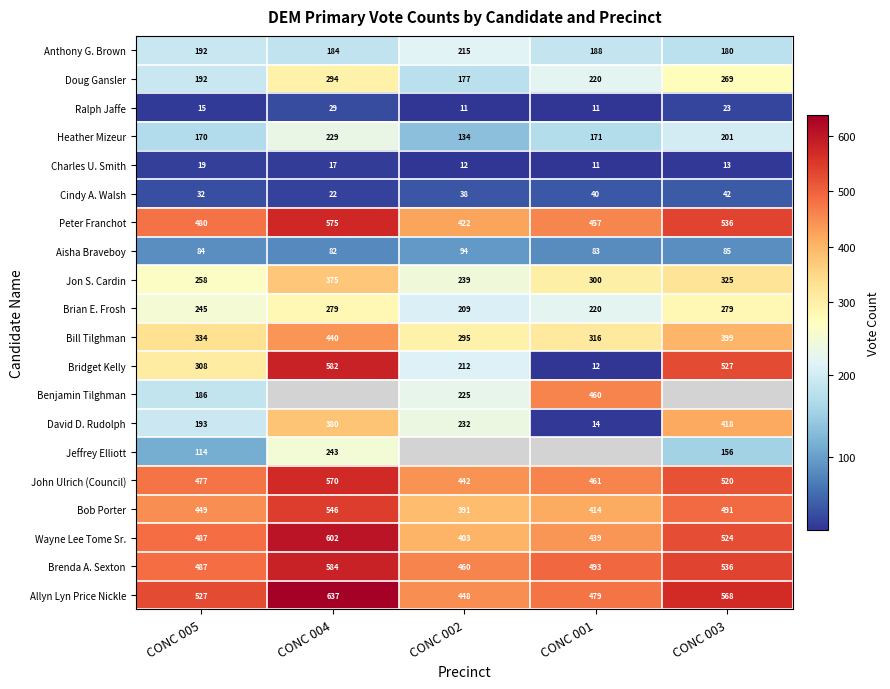

What is the maximum value shown in the chart?

637.0